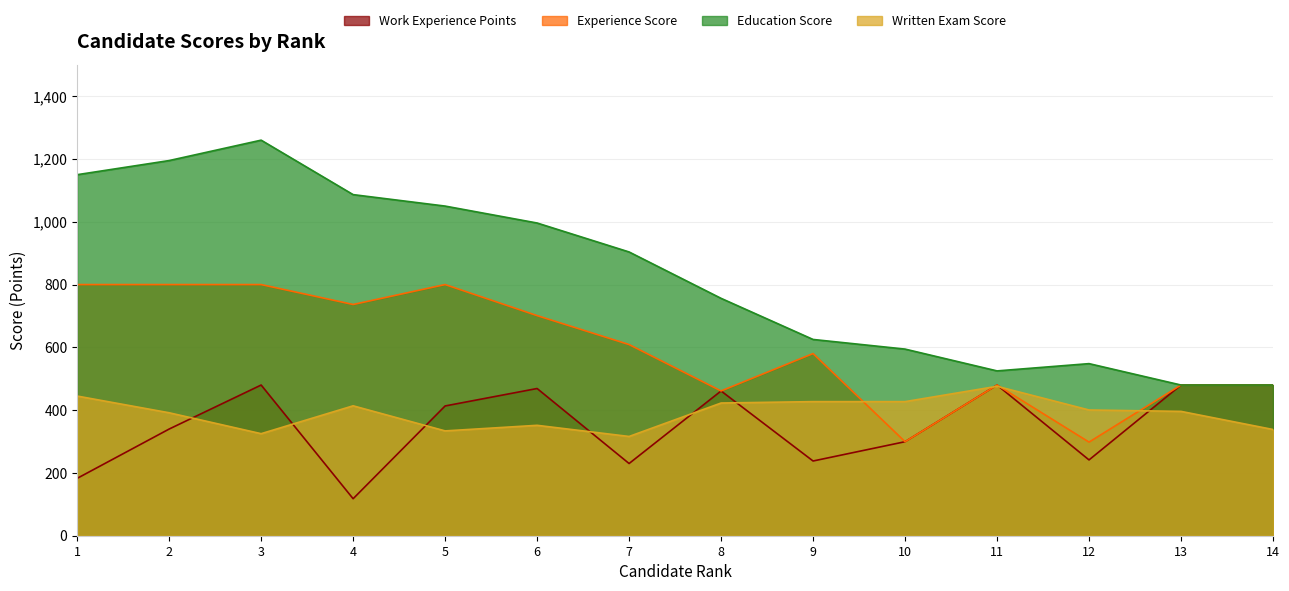

What is the spread (max minus min) of values at 5?

716.1